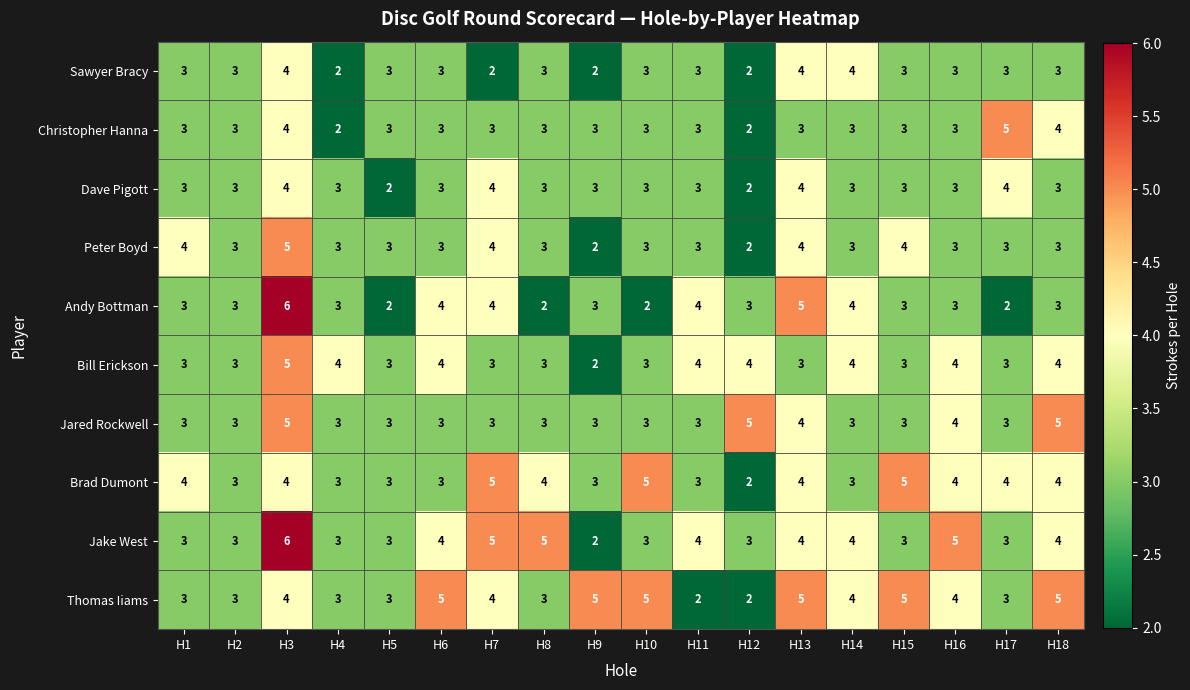

Is it true that Peter Boyd equals 1 at H12?

False